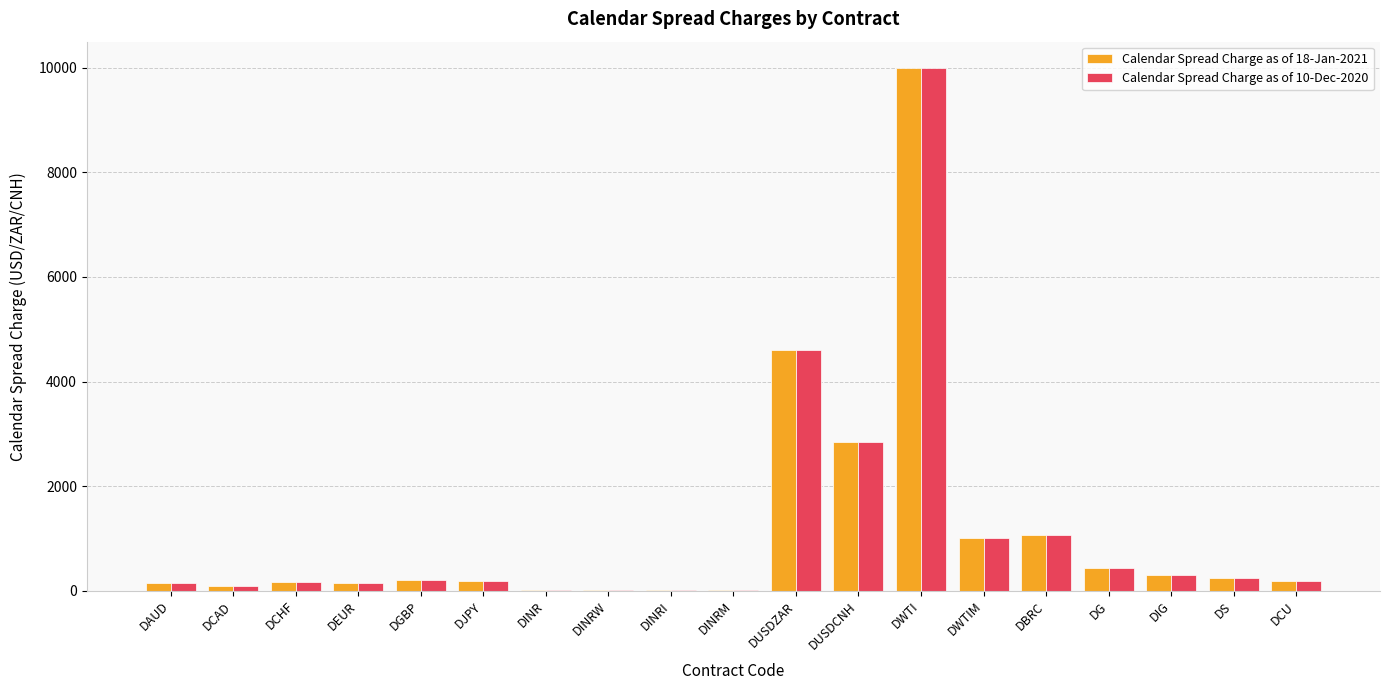

What is the maximum value shown in the chart?

10000